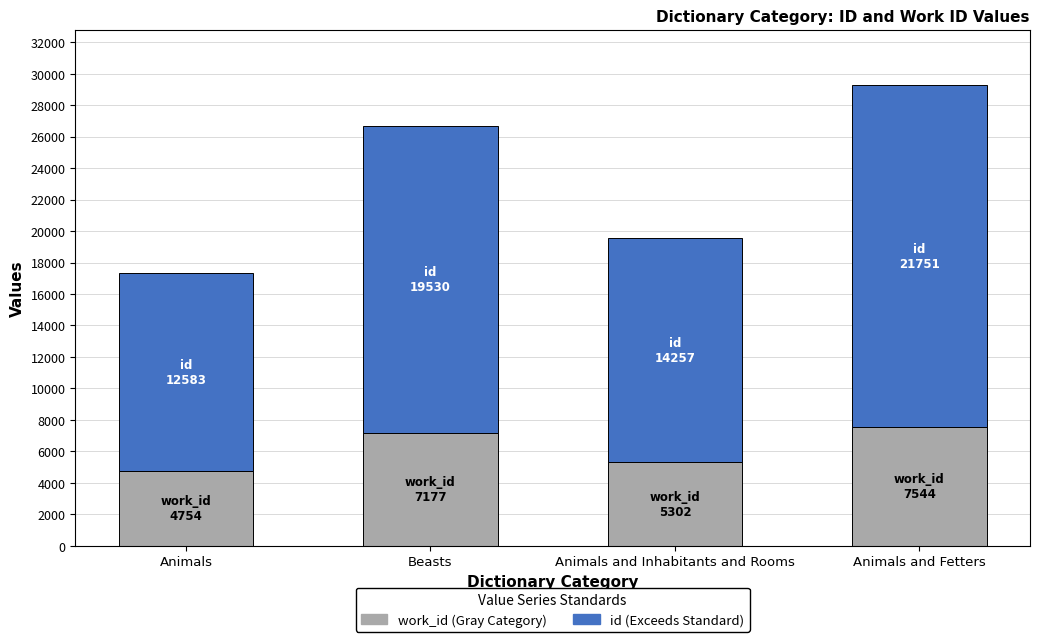

What is the total value across all series at Animals?

17337